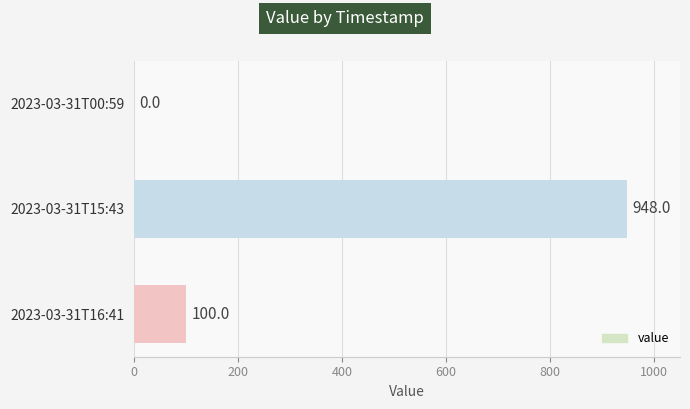

Between 2023-03-31T00:59 and 2023-03-31T15:43, which is larger?

2023-03-31T15:43